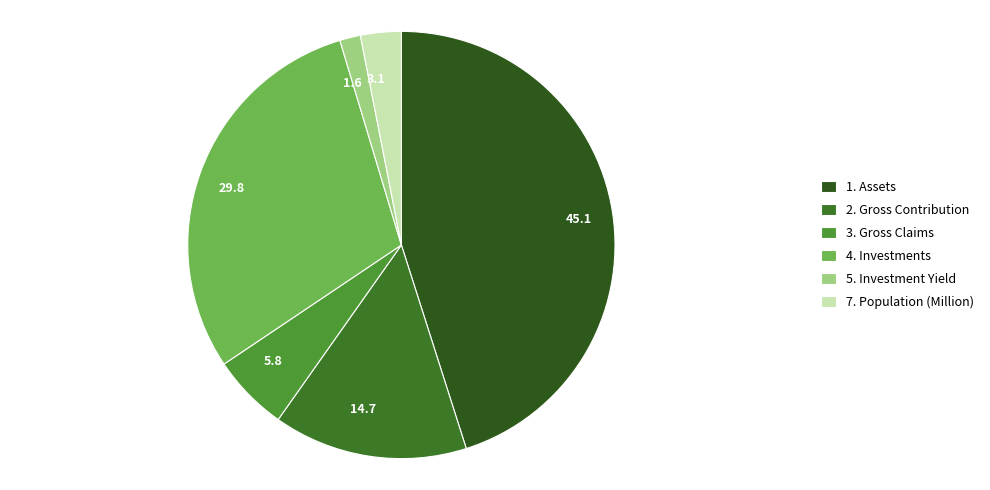

What is the ratio of the value at 3. Gross Claims to the value at 7. Population (Million)?

1.9